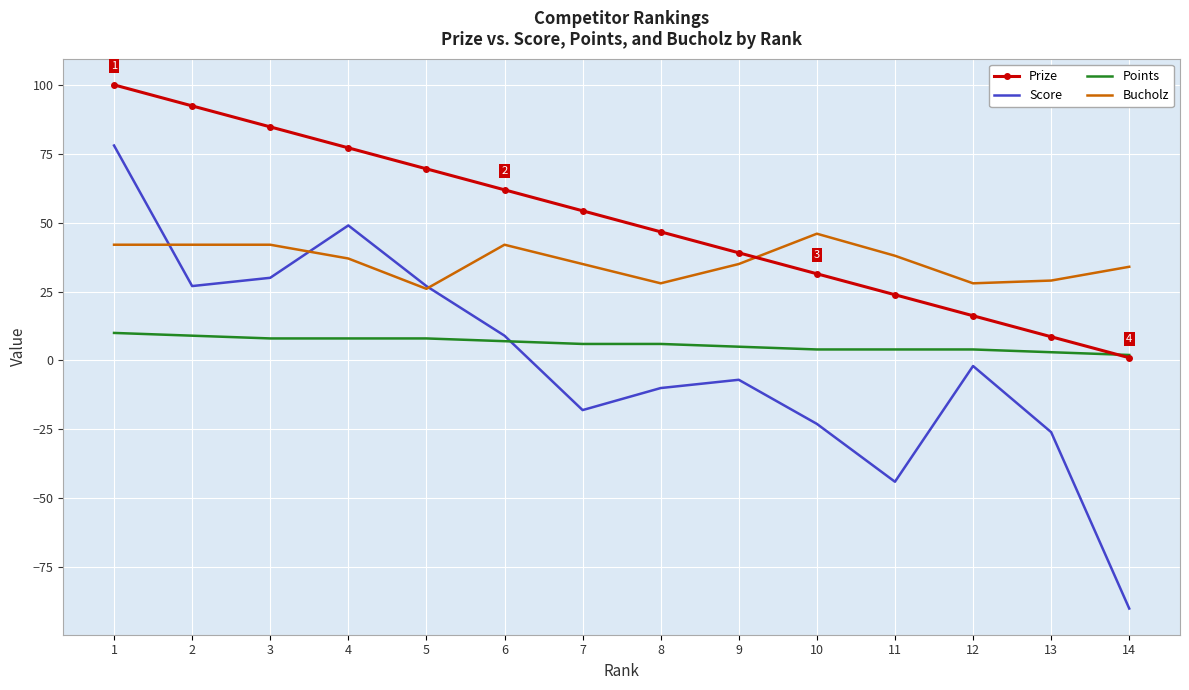

What are all the series names shown in the legend?

Prize, Score, Points, Bucholz